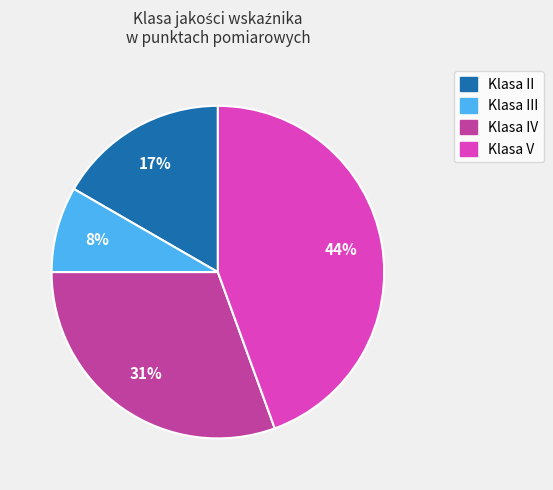

To the nearest percent, what is the average slice percentage?

25%